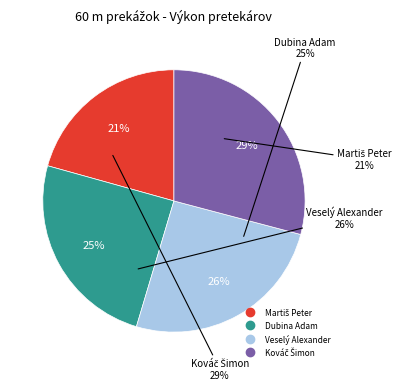

To the nearest percent, what is the difference between the Dubina Adam and Veselý Alexander slice percentages?

1%